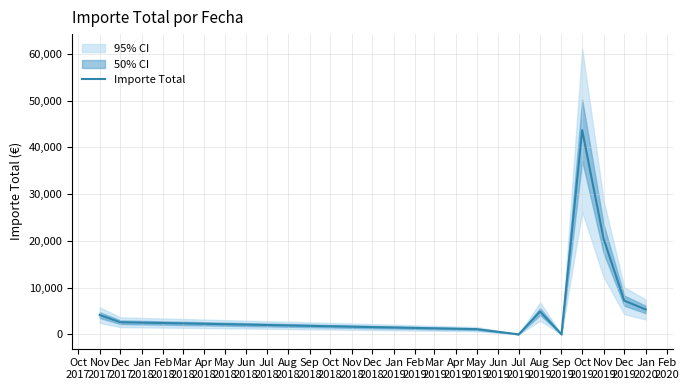

What is the maximum value for Importe Total?

43695.0